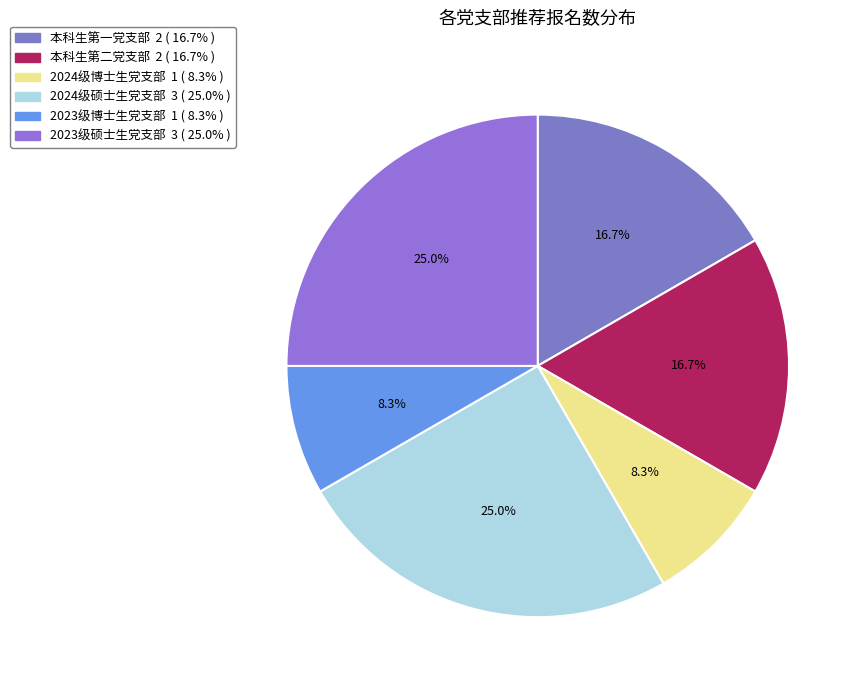

What percentage is NOT represented by 2024级博士生党支部?

91.7%